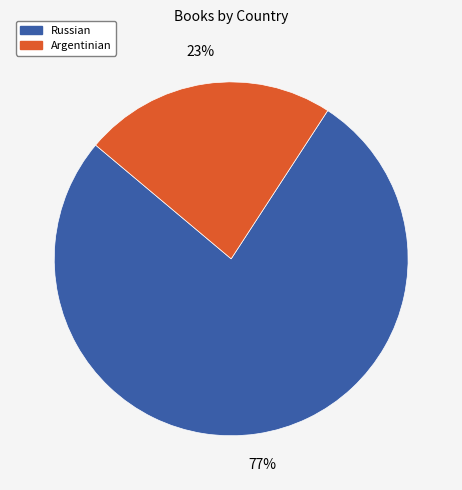

Do Argentinian and Russian together represent more than half of the pie?

Yes